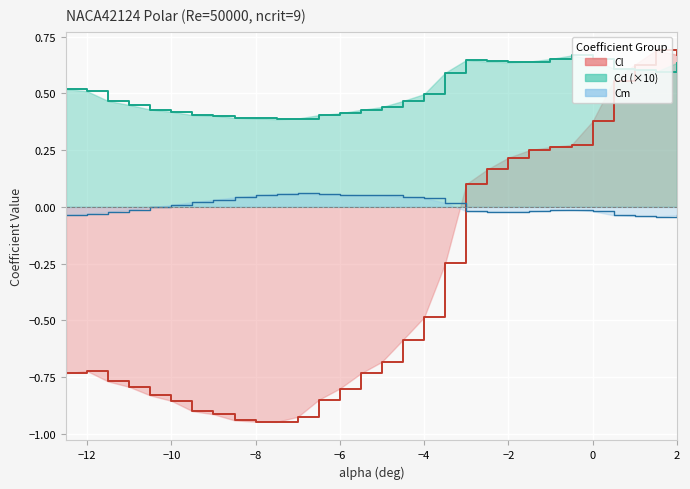

How many lines are shown in the chart?

3